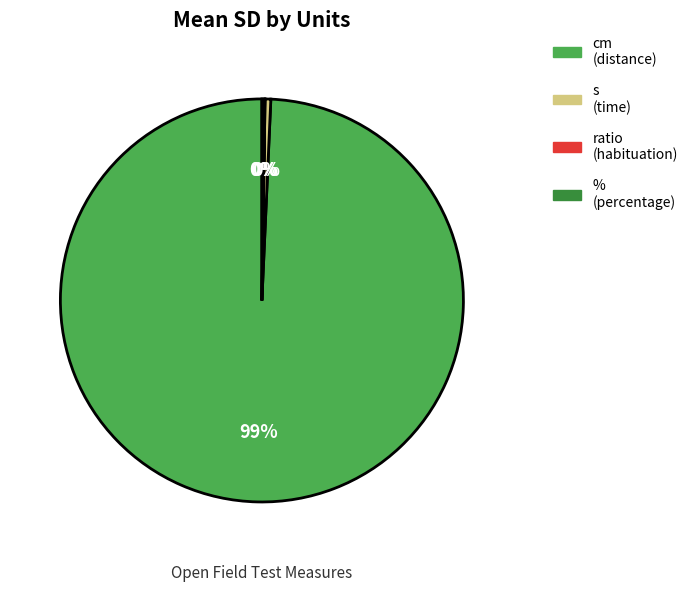

Which slice represents more than half of the pie?

cm